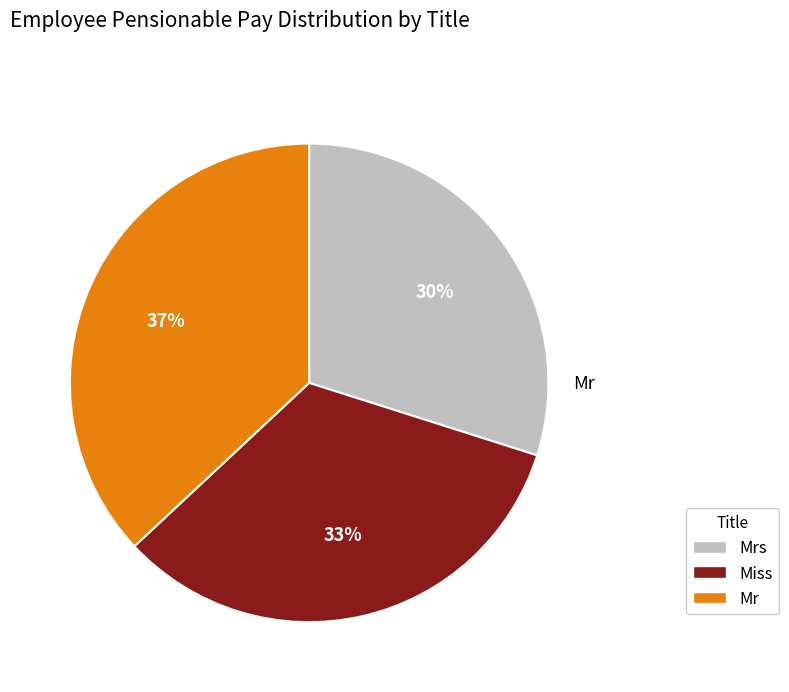

To the nearest percent, what is the difference between the Mrs and Mr slice percentages?

7%